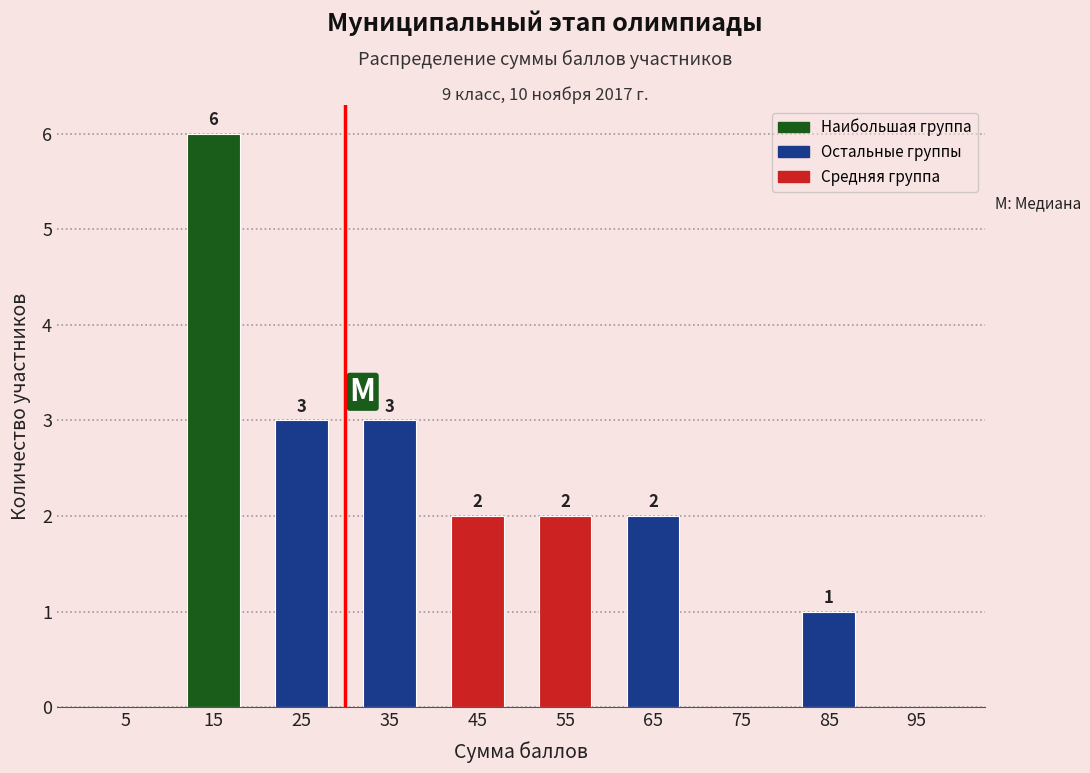

Reading left to right, extract all data points from this chart.

5=0	15=6	25=3	35=3	45=2	55=2	65=2	75=0	85=1	95=0